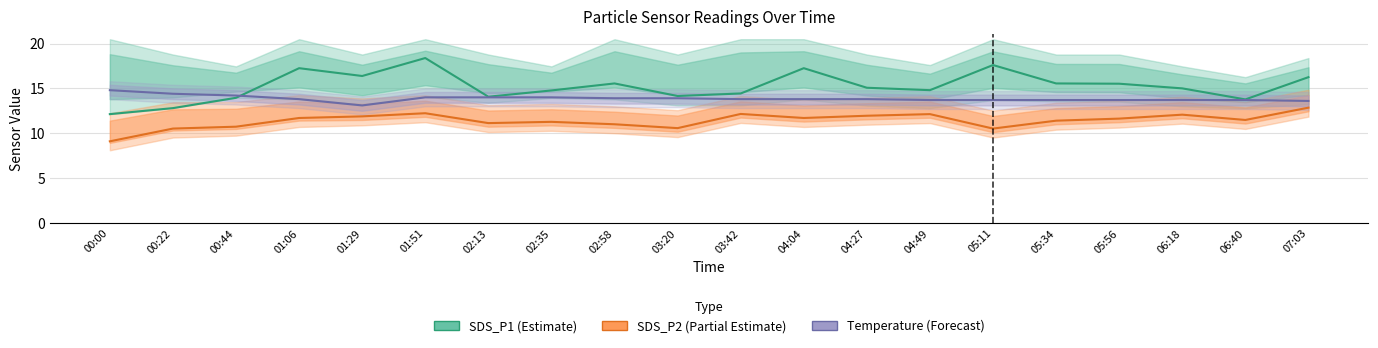

True or false: SDS_P1 (Estimate) and SDS_P2 (Partial Estimate) cross at least once.

False